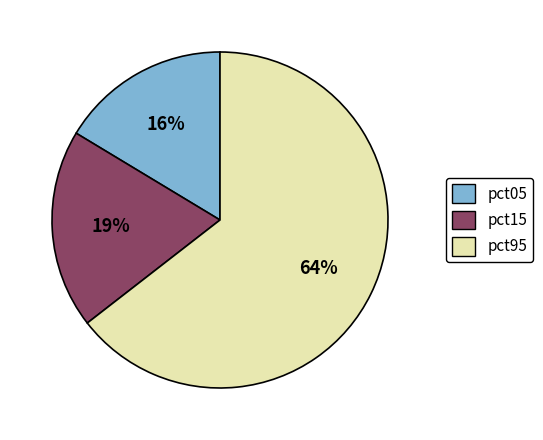

Rank the categories by value from highest to lowest.

pct95, pct15, pct05